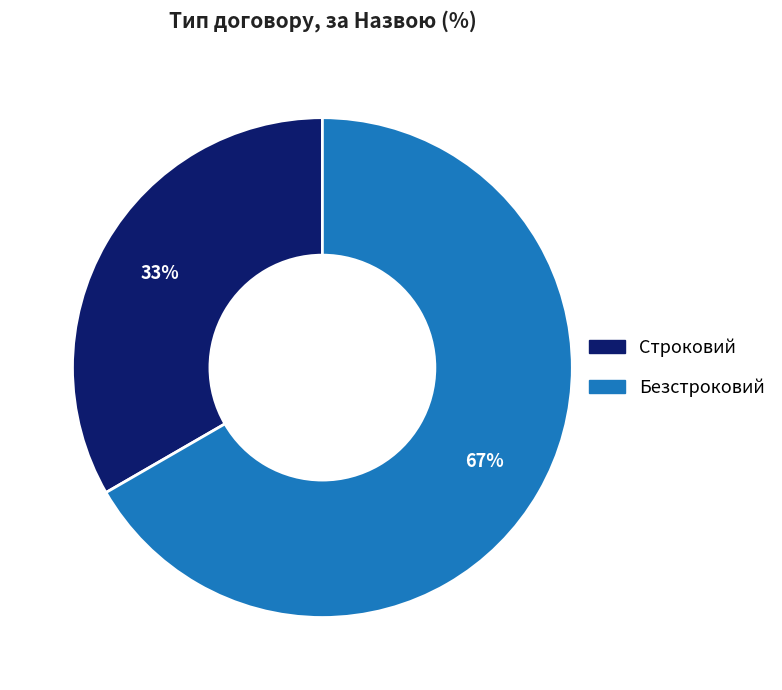

To the nearest percent, what is the combined percentage of Строковий and Безстроковий?

100%